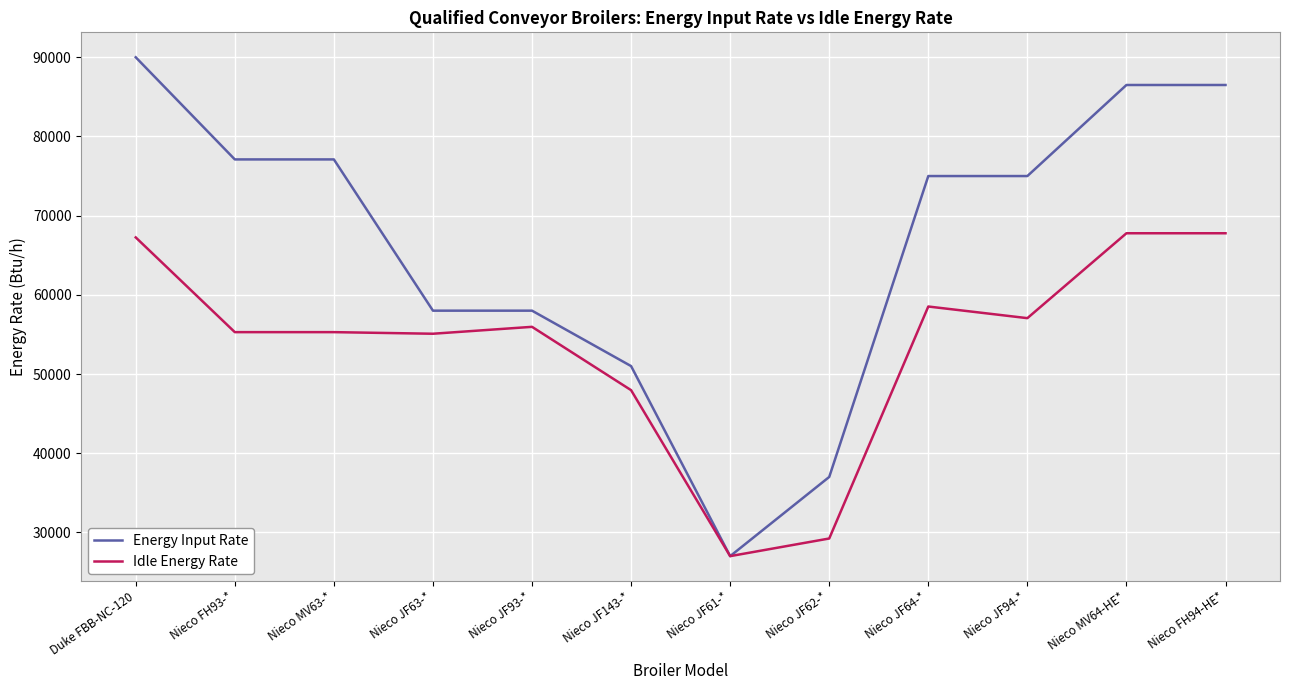

Count the number of data series in this chart.

2